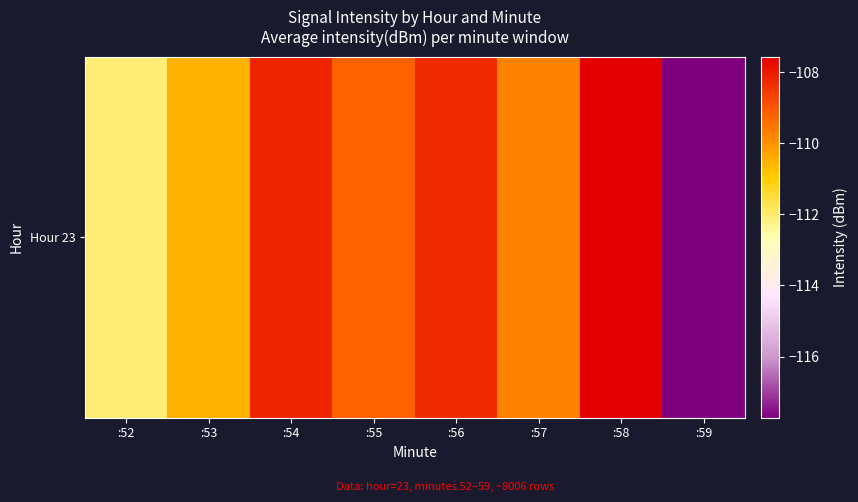

Rank the categories by value from lowest to highest.

:59, :52, :53, :57, :55, :56, :54, :58